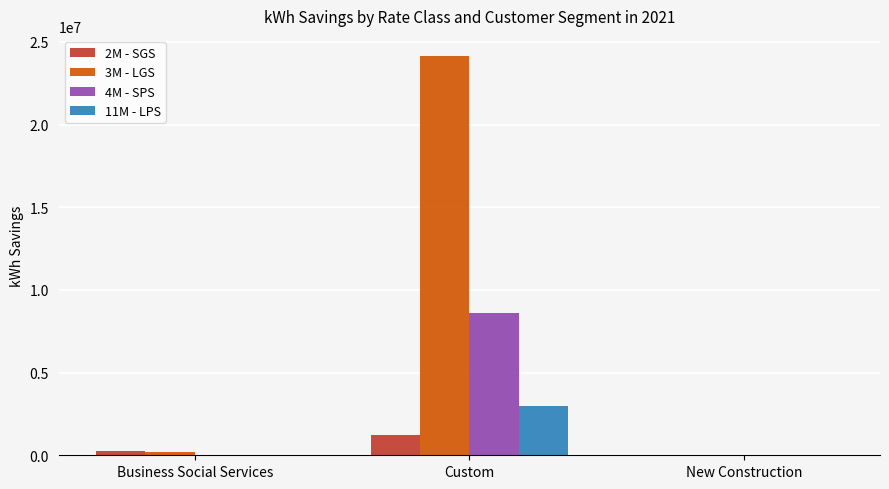

What is the maximum value shown in the chart?

24159556